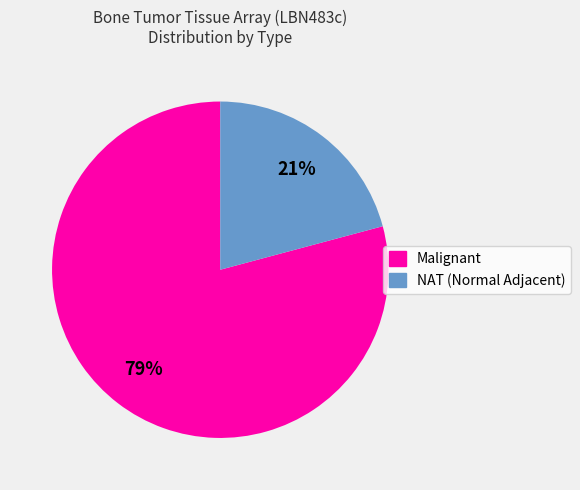

To the nearest percent, what is the average slice percentage?

50%